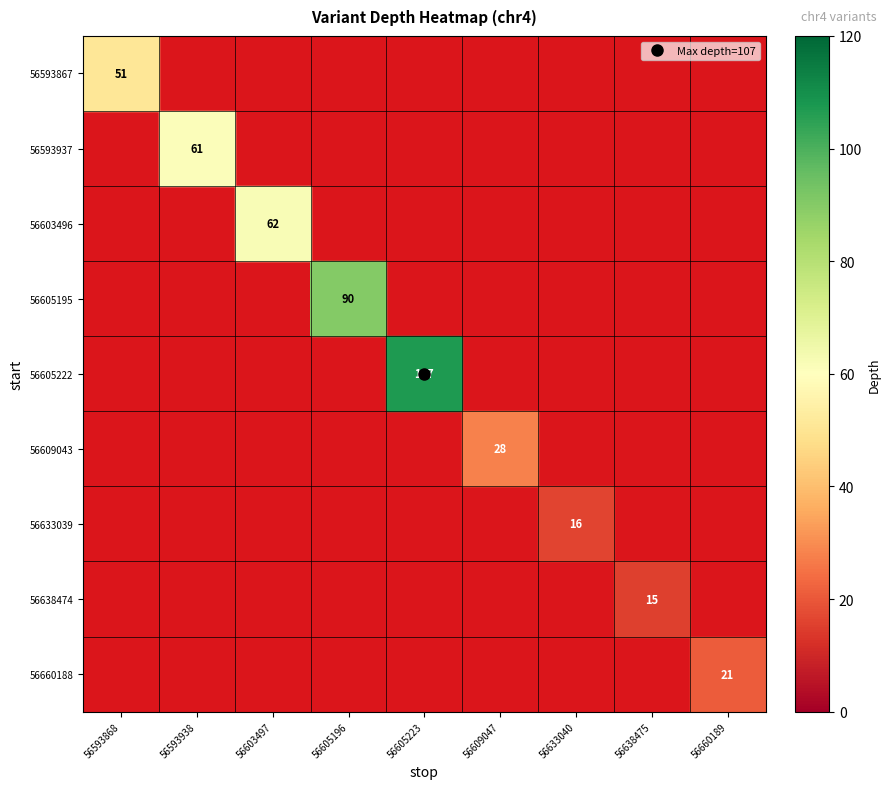

Which series has the widest spread of values?

56605222